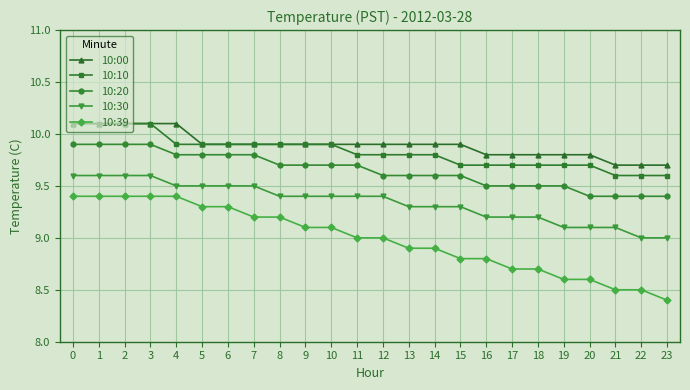

What is the spread (max minus min) of values at 5?

0.6